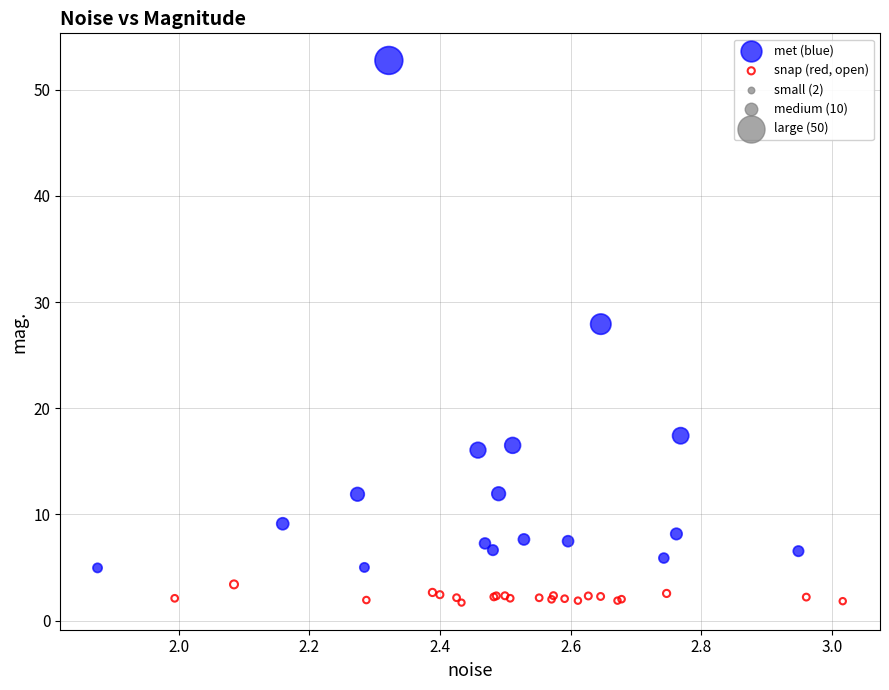

Which series has the widest spread of Y values?

met (blue)